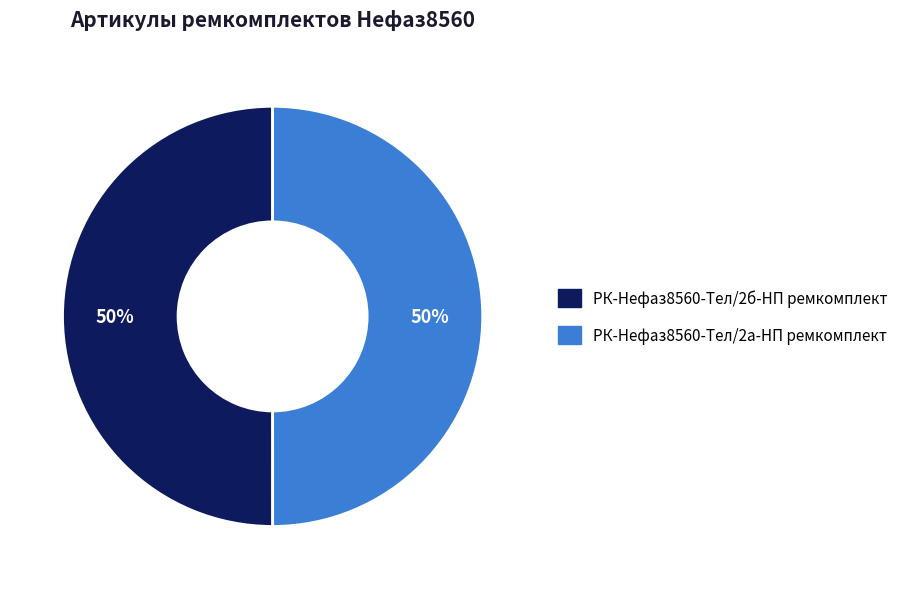

To the nearest percent, what percentage of the pie is РК-Нефаз8560-Тел/2б-НП ремкомплект?

50%